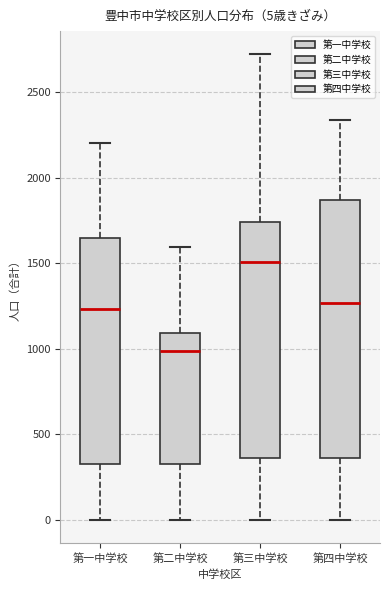

Comparing the boxes themselves (not the whiskers), which one is the tallest?

第四中学校